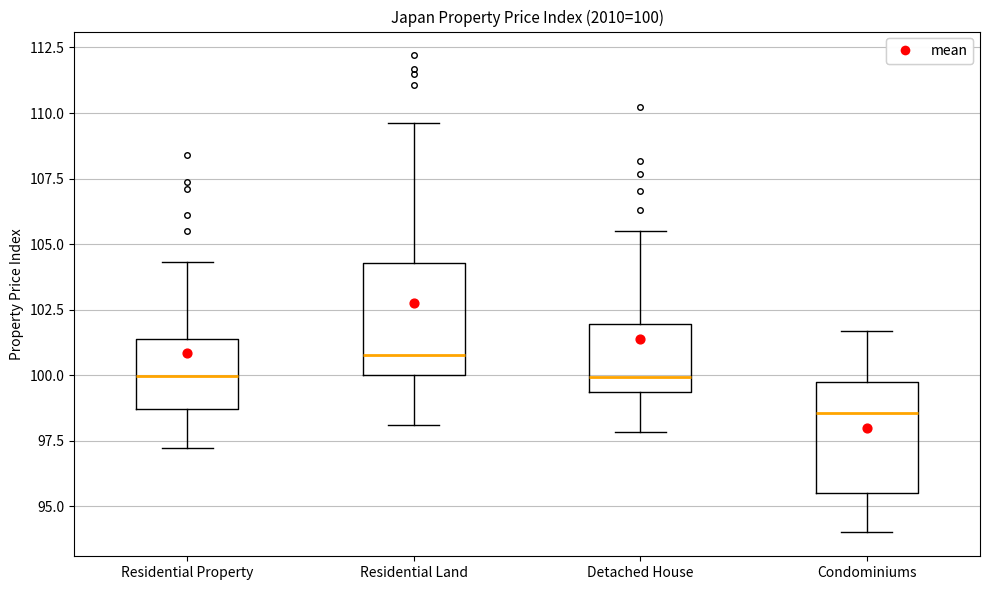

Which box's median line is the lowest?

Condominiums